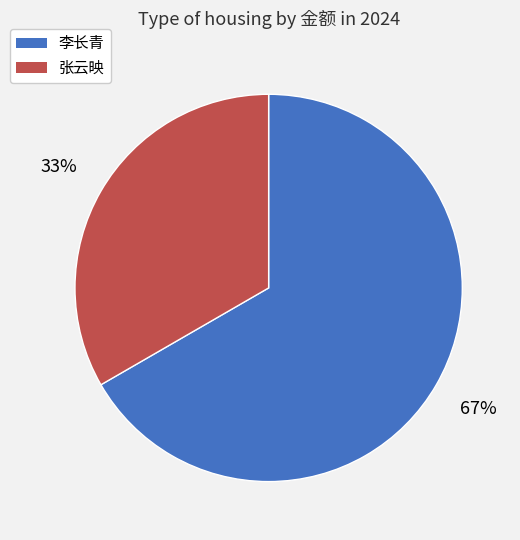

True or false: 张云映 accounts for 42% of the total.

False